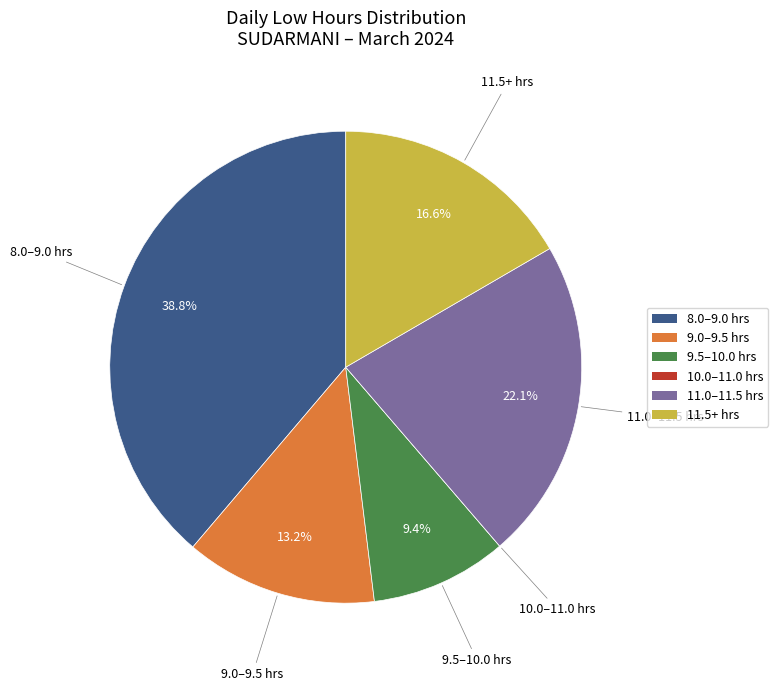

Does any single category account for the majority?

No